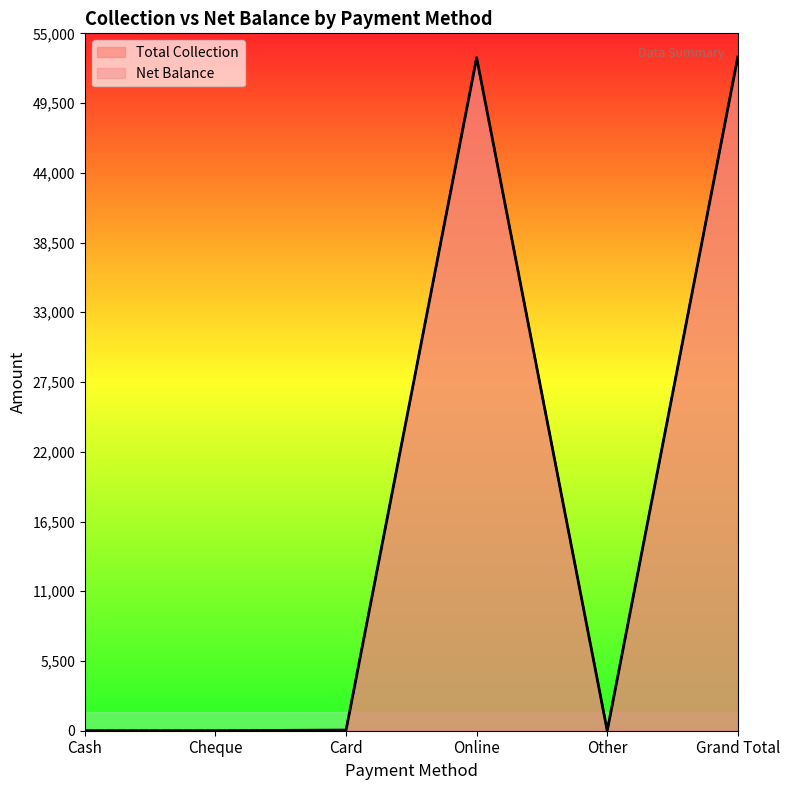

At how many categories does at least one series exceed 47914?

2